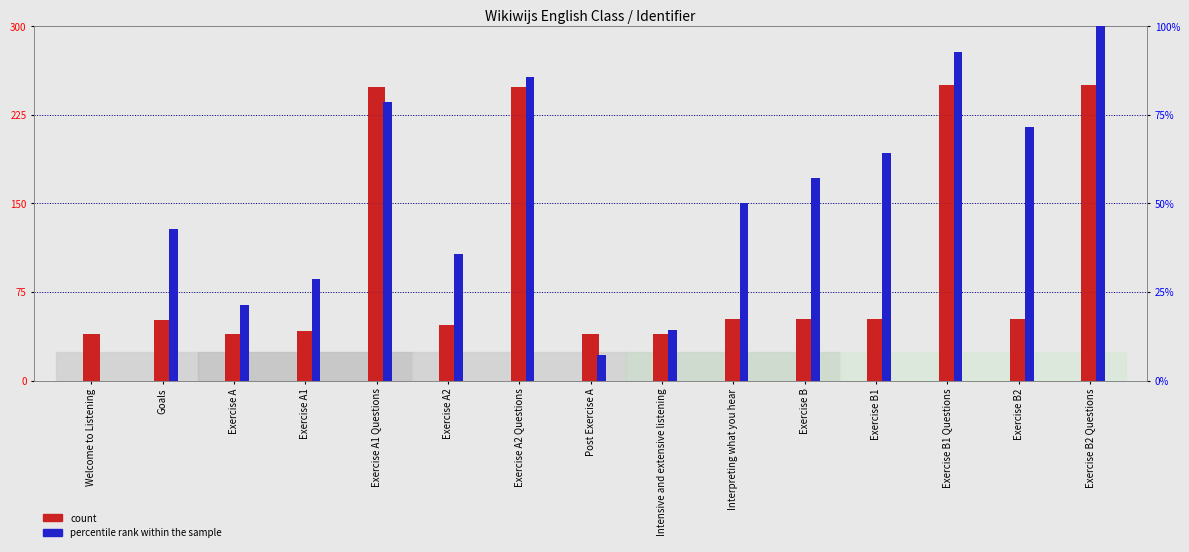

Rank the series by their average value, from highest to lowest.

count, percentile rank within the sample